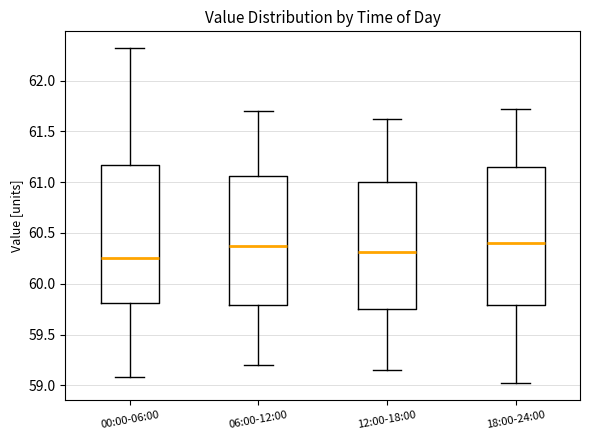

Reading left to right, transcribe this box plot: for each box, give where its median line is, the range the box spans, and where its two whiskers end, as read against the y-axis. The values are not printed on the chart, so give them approximately, as read against the axis.

00:00-06:00: median 60.25, box 59.80 to 61.15, whiskers 59.10 to 62.30
06:00-12:00: median 60.40, box 59.80 to 61.05, whiskers 59.20 to 61.70
12:00-18:00: median 60.30, box 59.75 to 61.00, whiskers 59.15 to 61.60
18:00-24:00: median 60.40, box 59.80 to 61.15, whiskers 59.00 to 61.70